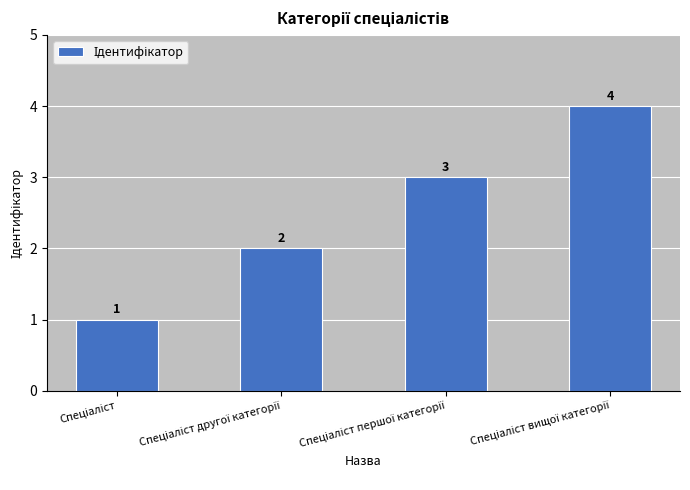

What is the difference between the maximum and minimum values?

3